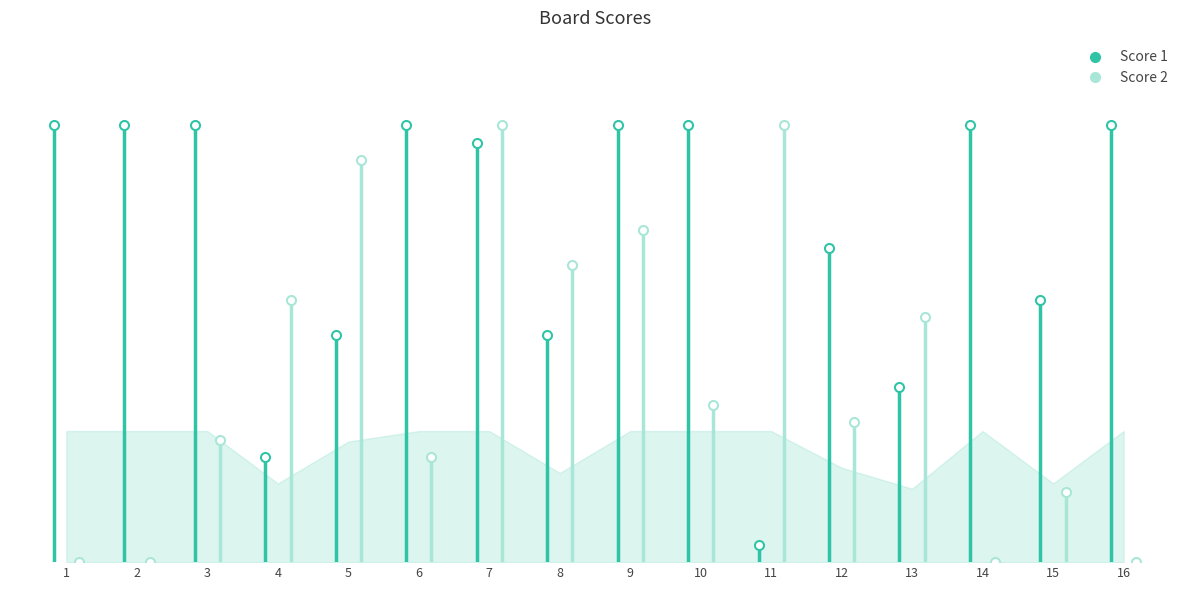

How many times do Score 1 and Score 2 cross each other?

8